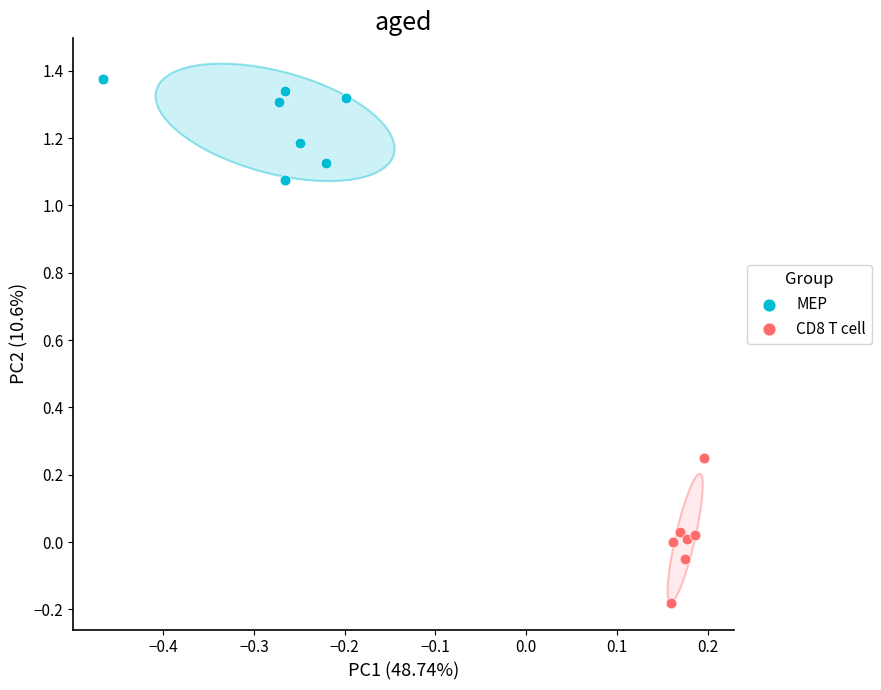

Which series contains the highest Y value?

MEP